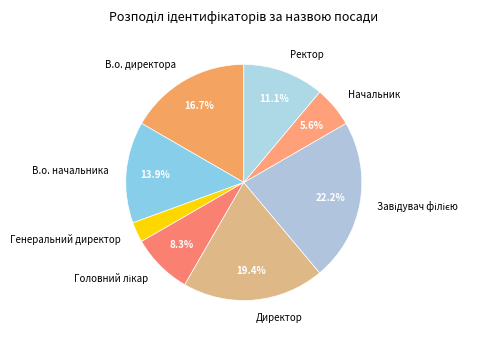

What percentage is the Начальник slice, to the nearest percent?

6%